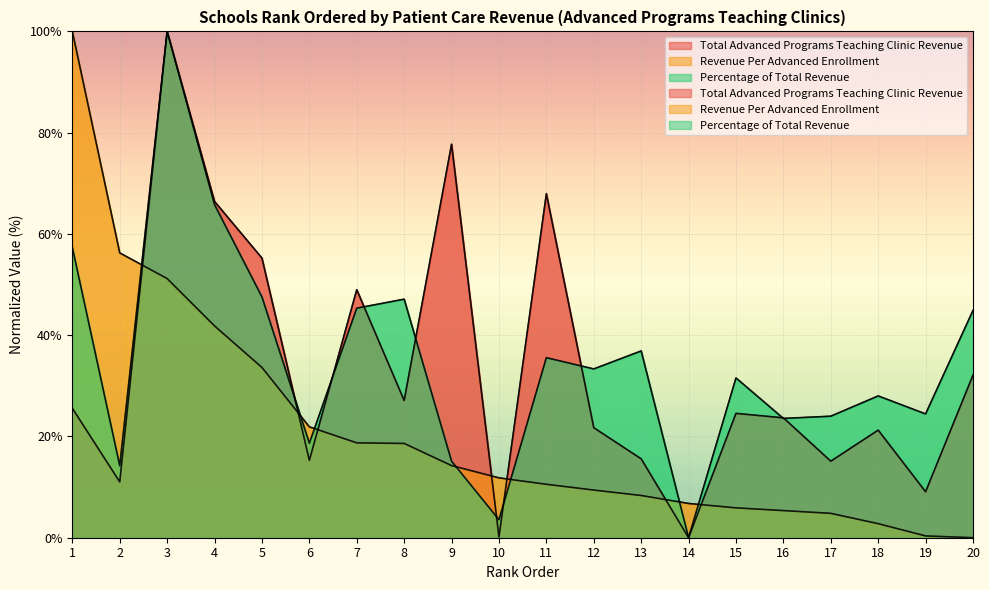

Where do Total Advanced Programs Teaching Clinic Revenue and Revenue Per Advanced Enrollment first cross each other?

2 and 3